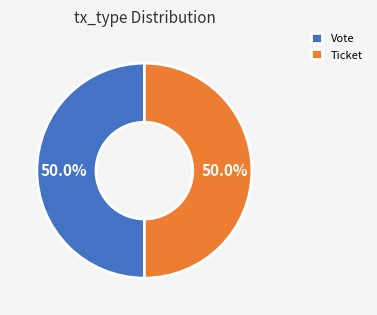

What is the ratio of the value at Ticket to the value at Vote?

1.0